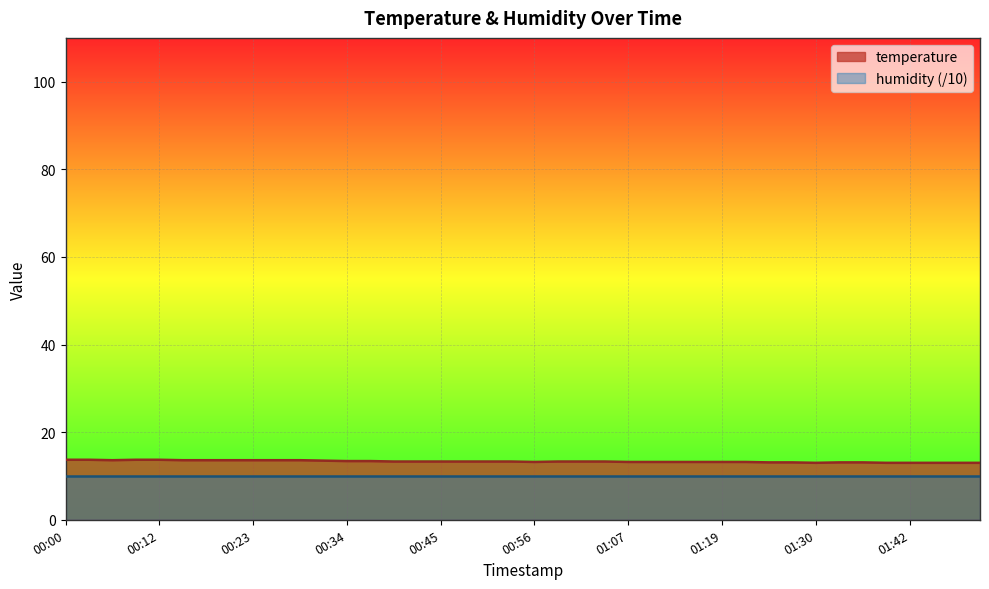

How many data points are above 13?

34